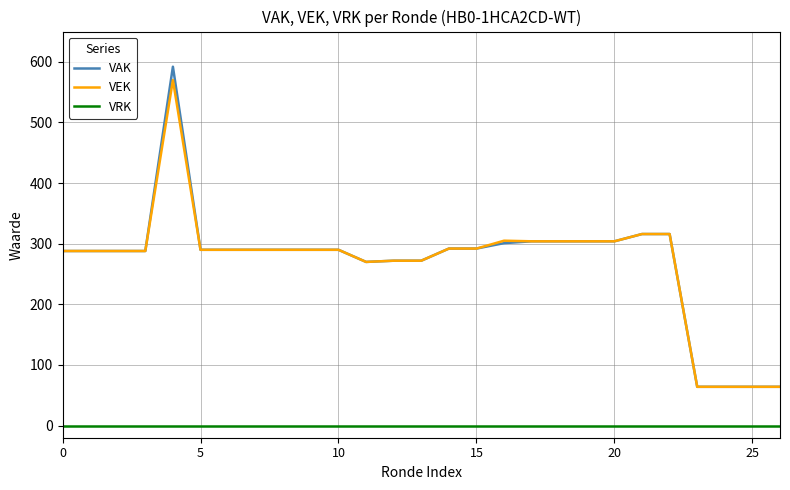

What is the maximum value shown in the chart?

592